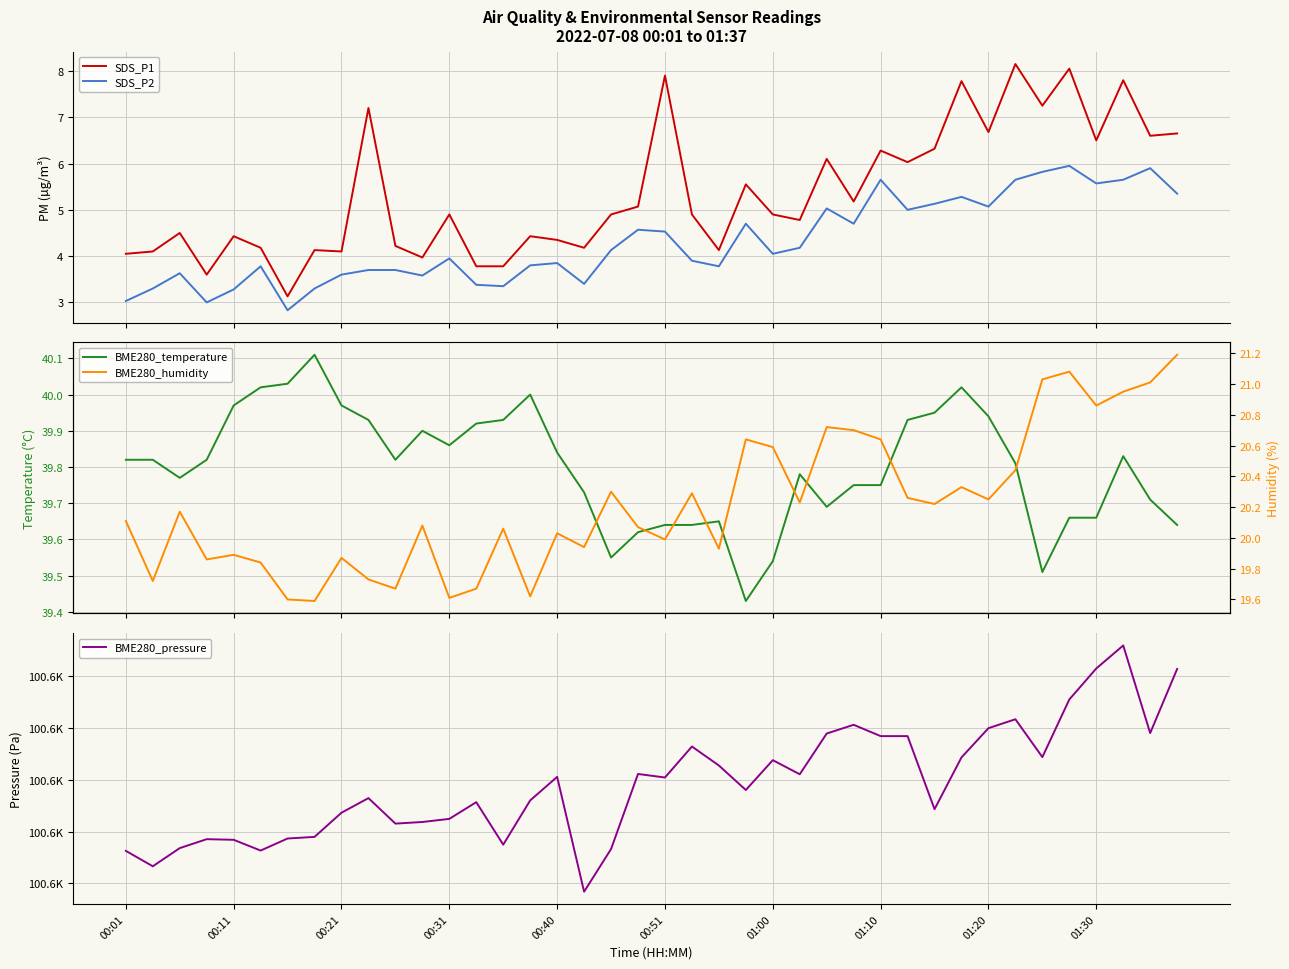

What is the minimum value for SDS_P1?

3.1